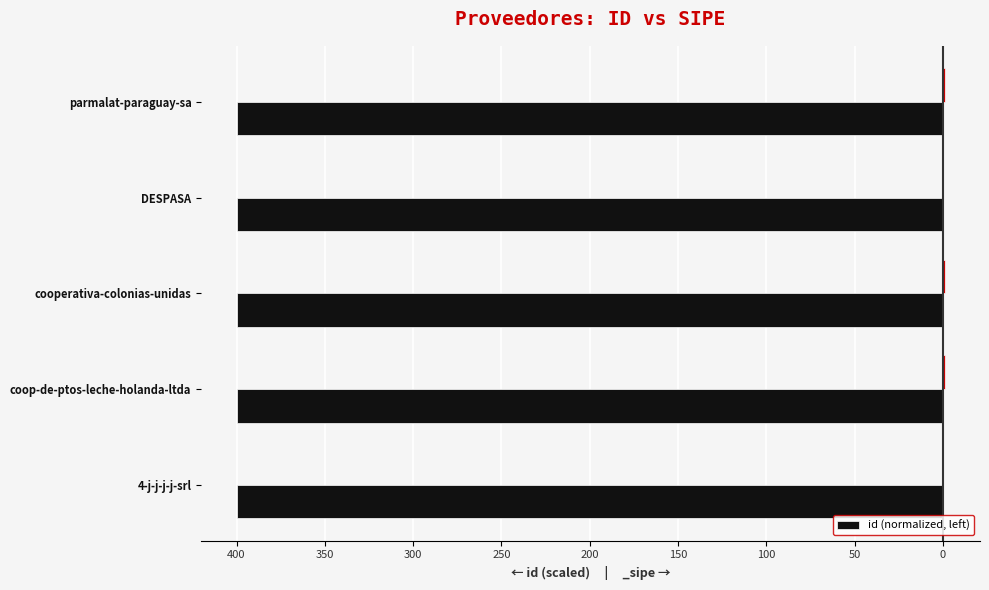

The value at DESPASA is -400.0. True or false?

True